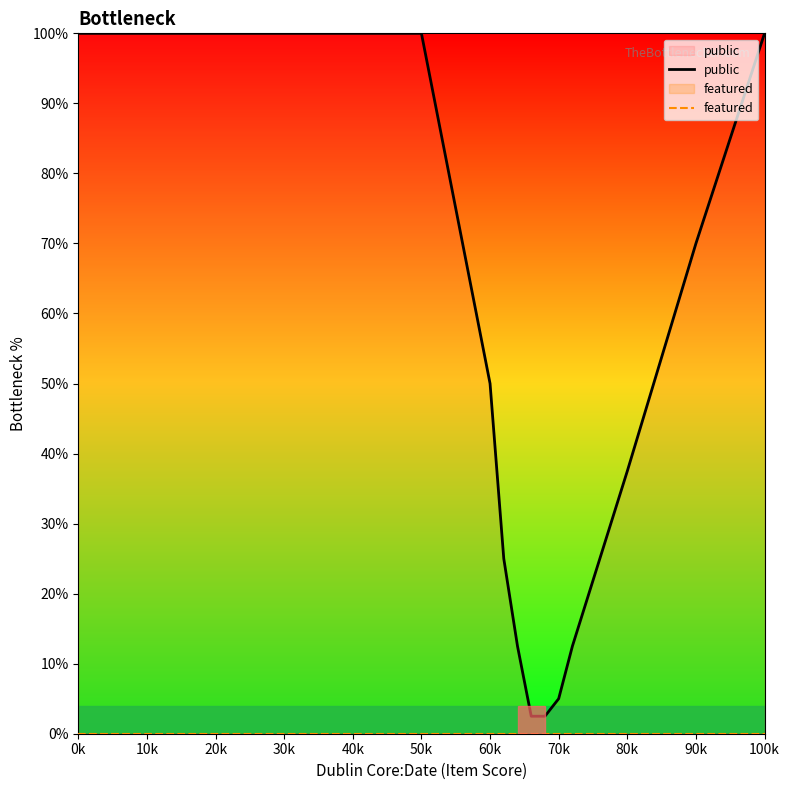

How many lines are shown in the chart?

2